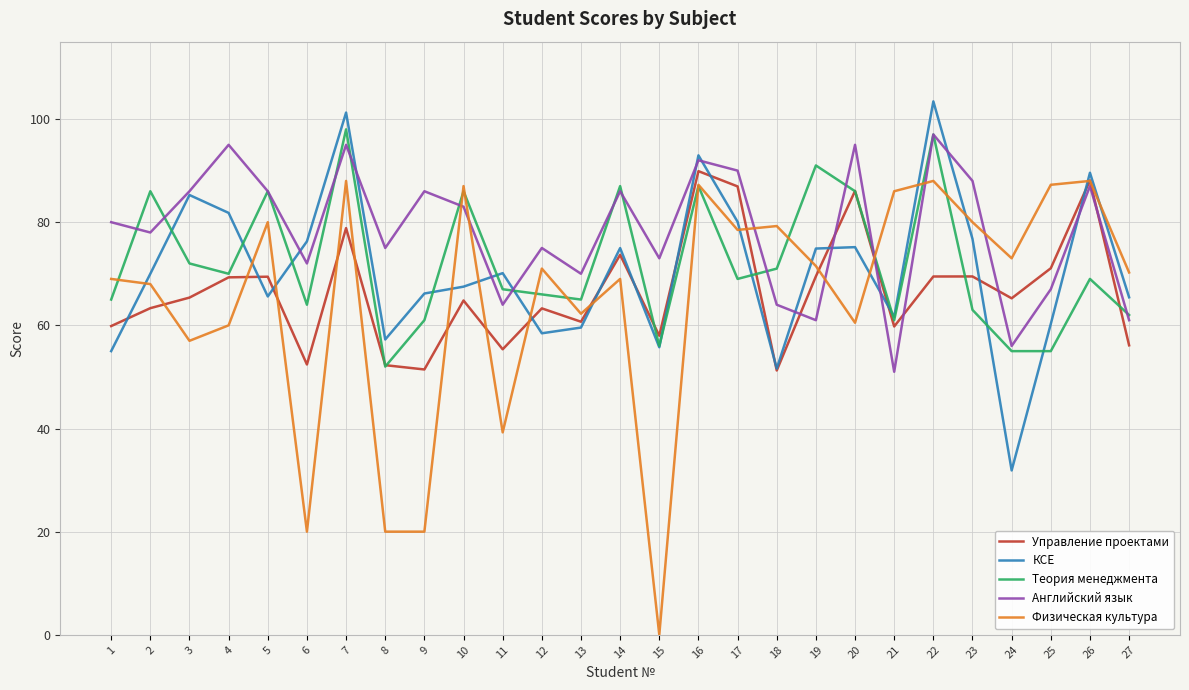

At which category does Физическая культура reach its first local peak?

5